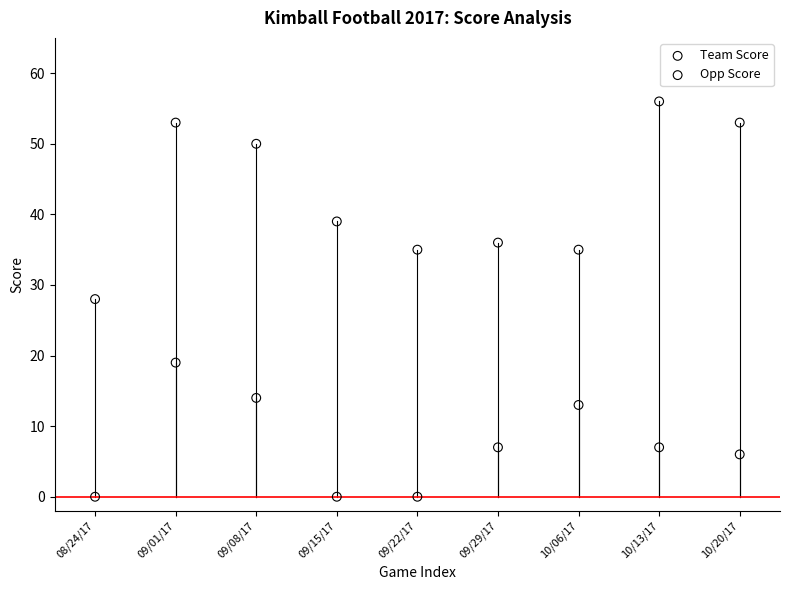

What are all the series names shown in the legend?

Team Score, Opp Score